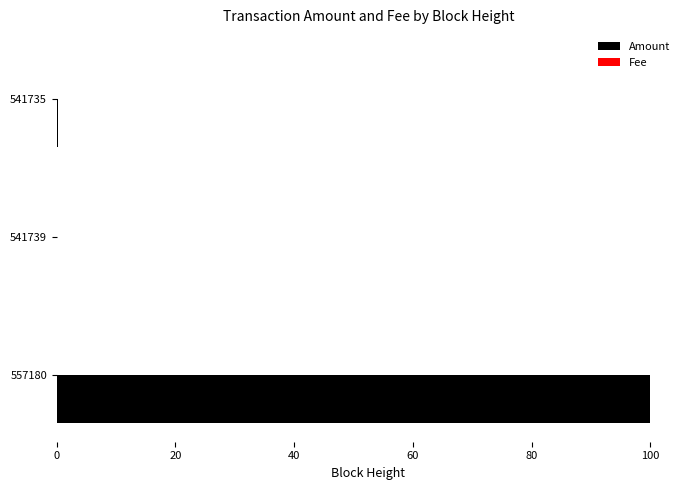

Which label corresponds to the largest value in the chart?

557180